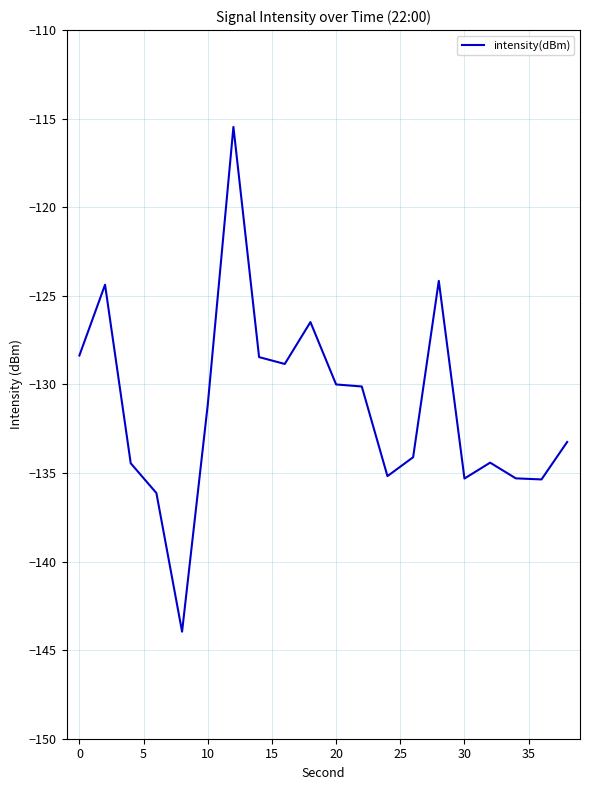

What is the greatest value displayed?

-115.5